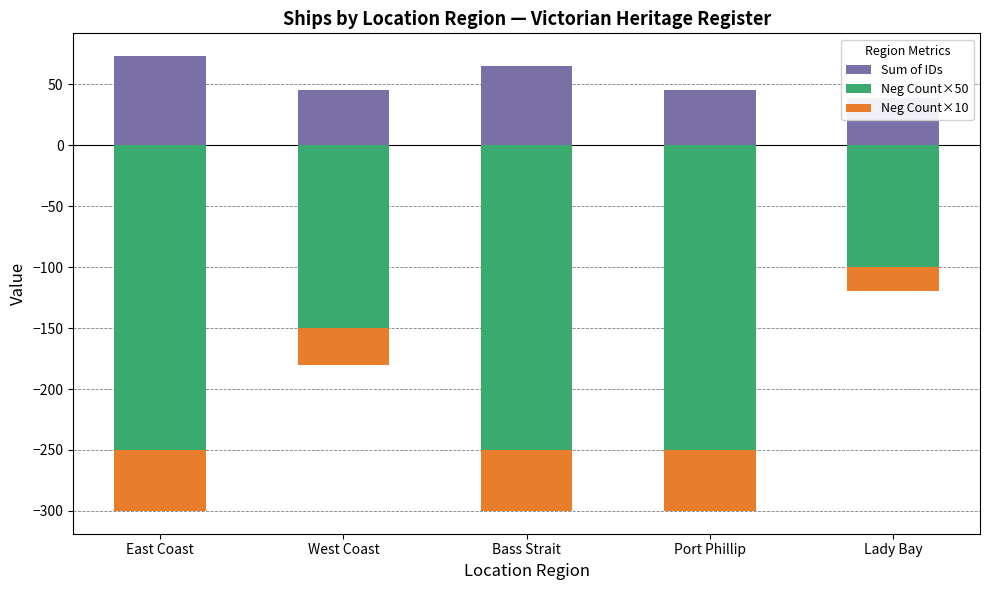

What is the difference between the second highest and minimum values in the Sum of IDs series?

26